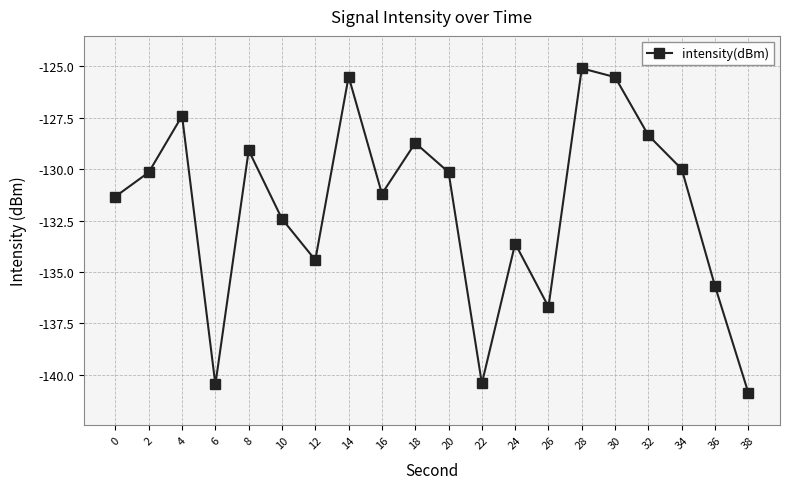

What is the approximate value at 18?

-128.7